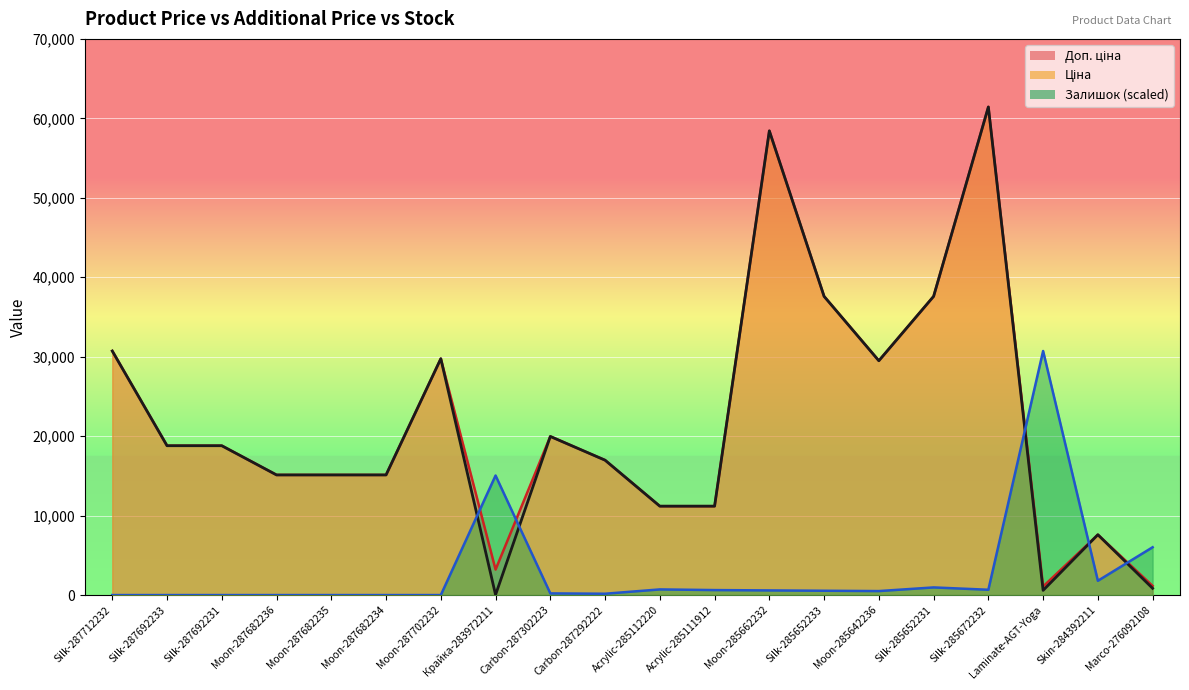

What is the value of the Доп. ціна point at the 6th from the left?

15120.0